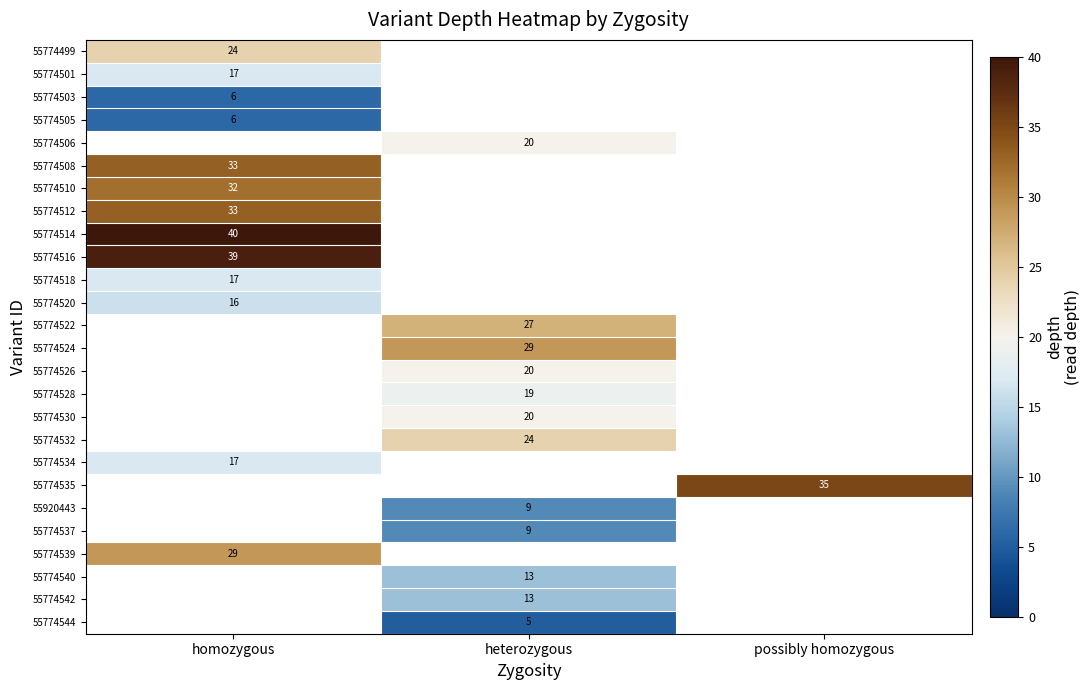

The 55774510 series shows 32 at homozygous. True or false?

True